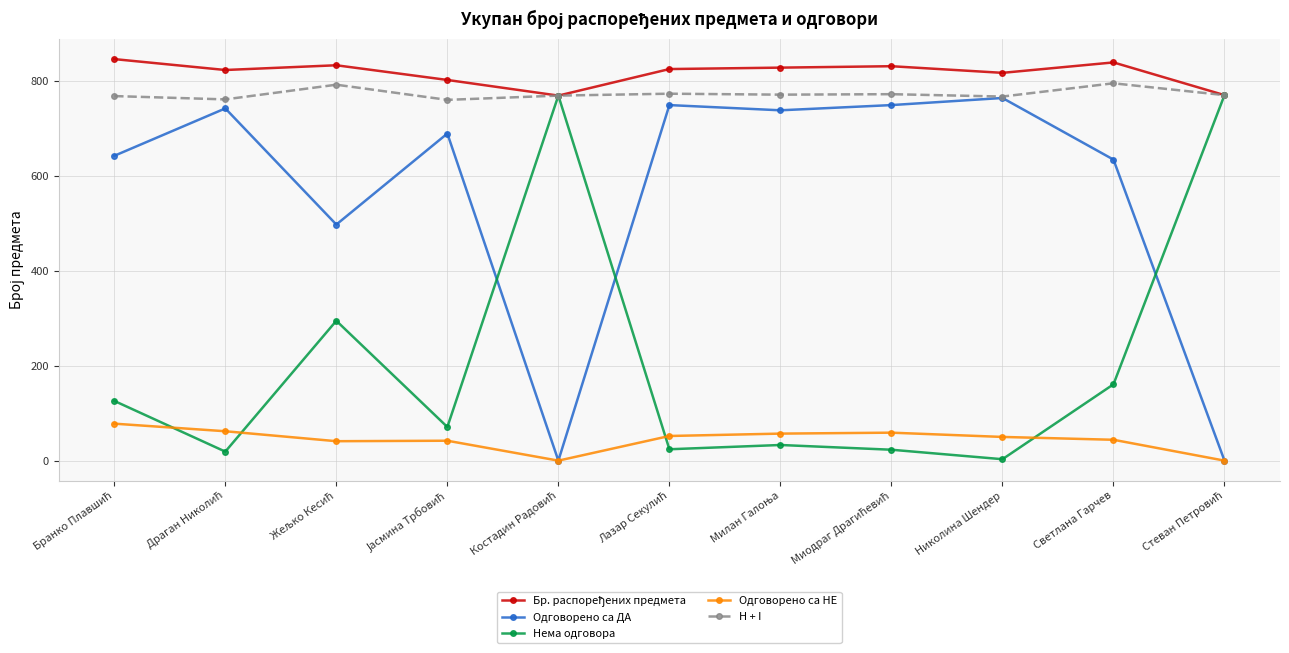

What is the greatest value displayed?

847